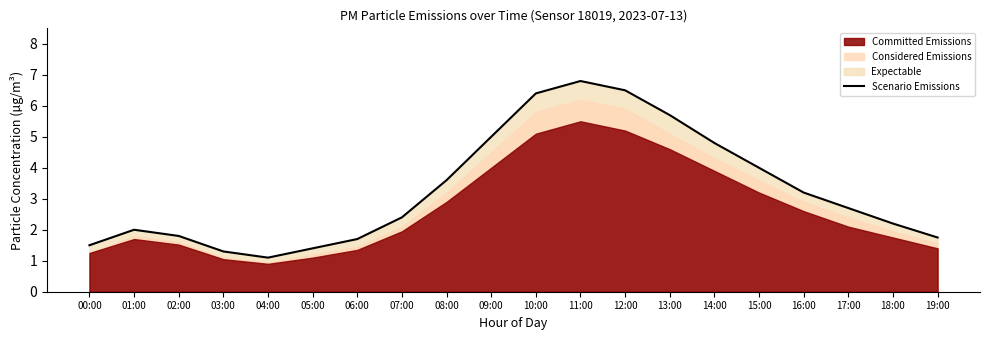

What is the label of the 6th point from the left?

05:00